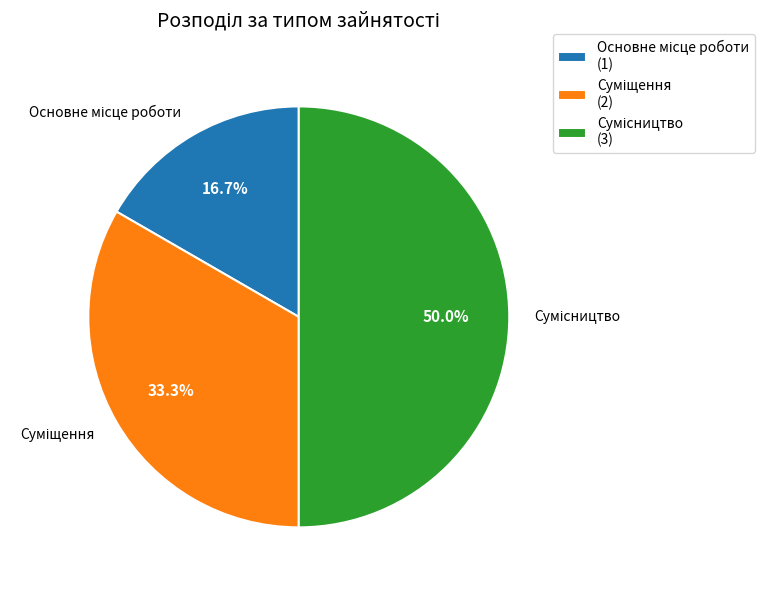

How many slices are in this pie chart?

3